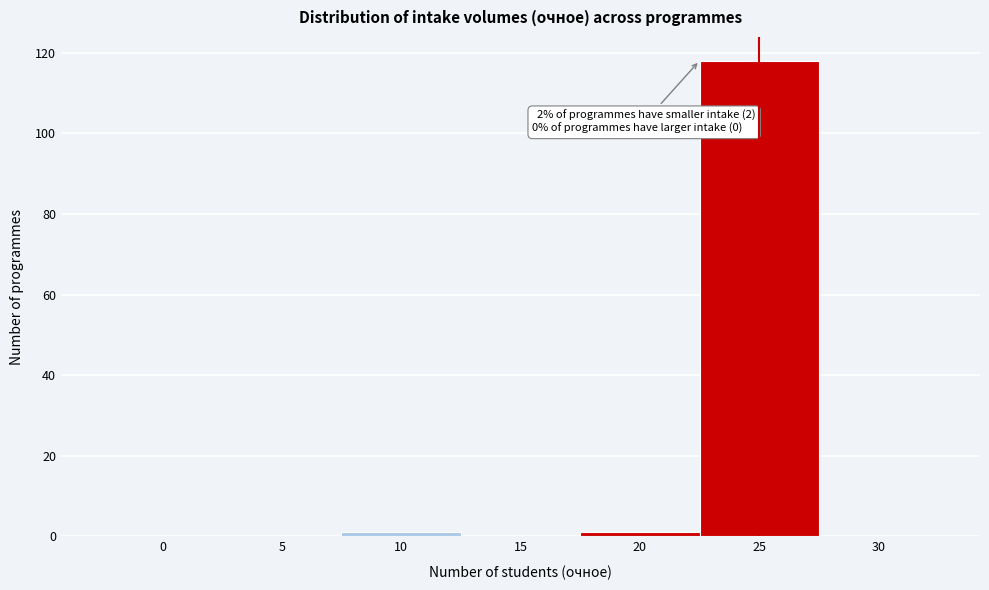

Reading right to left, transcribe all the data shown in this chart.

30=0	25=118	20=1	15=0	10=1	5=0	0=0